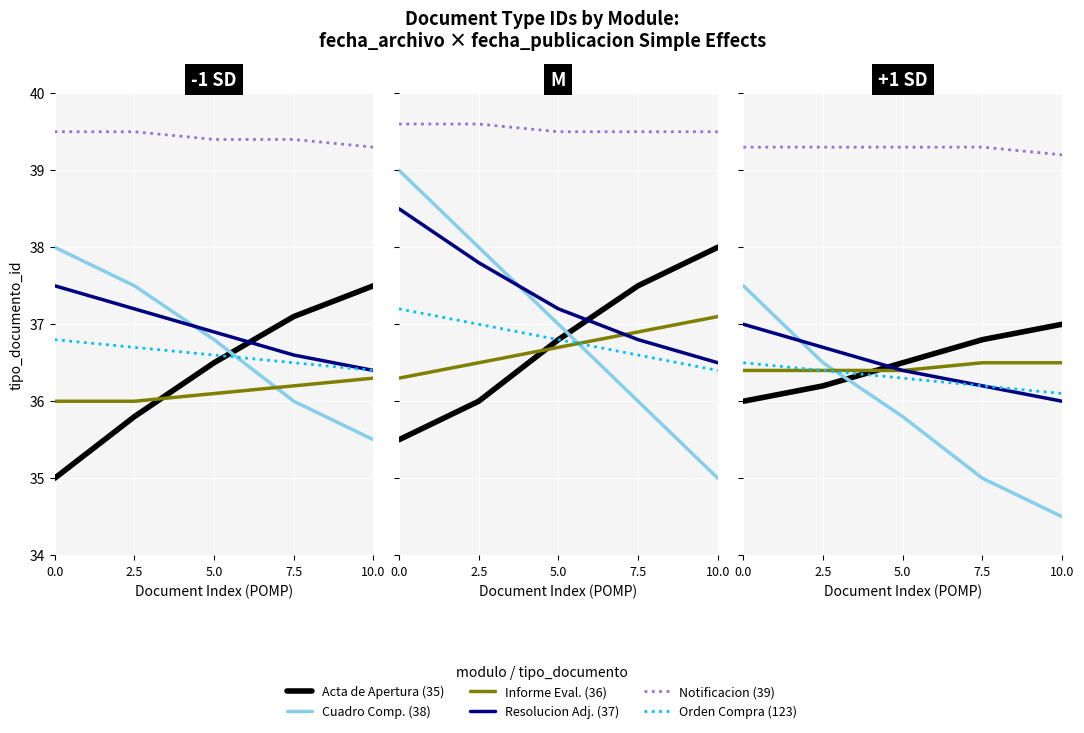

At how many categories does at least one series exceed 34?

5